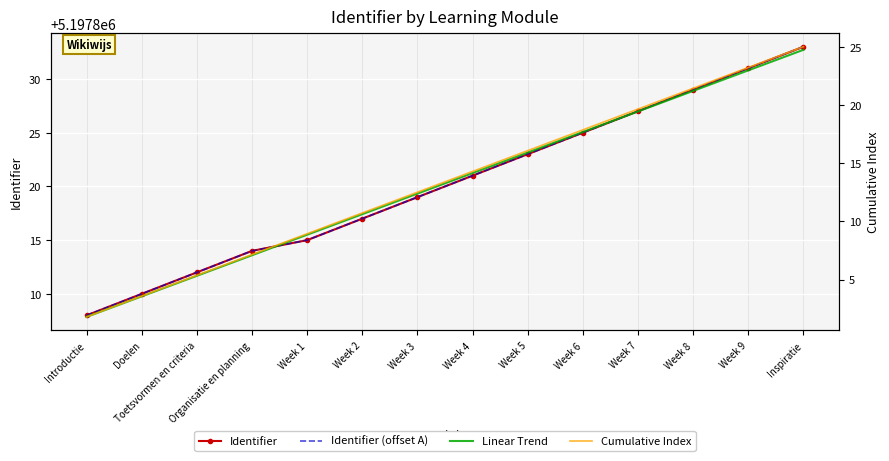

Which series has the largest total across all categories?

Identifier